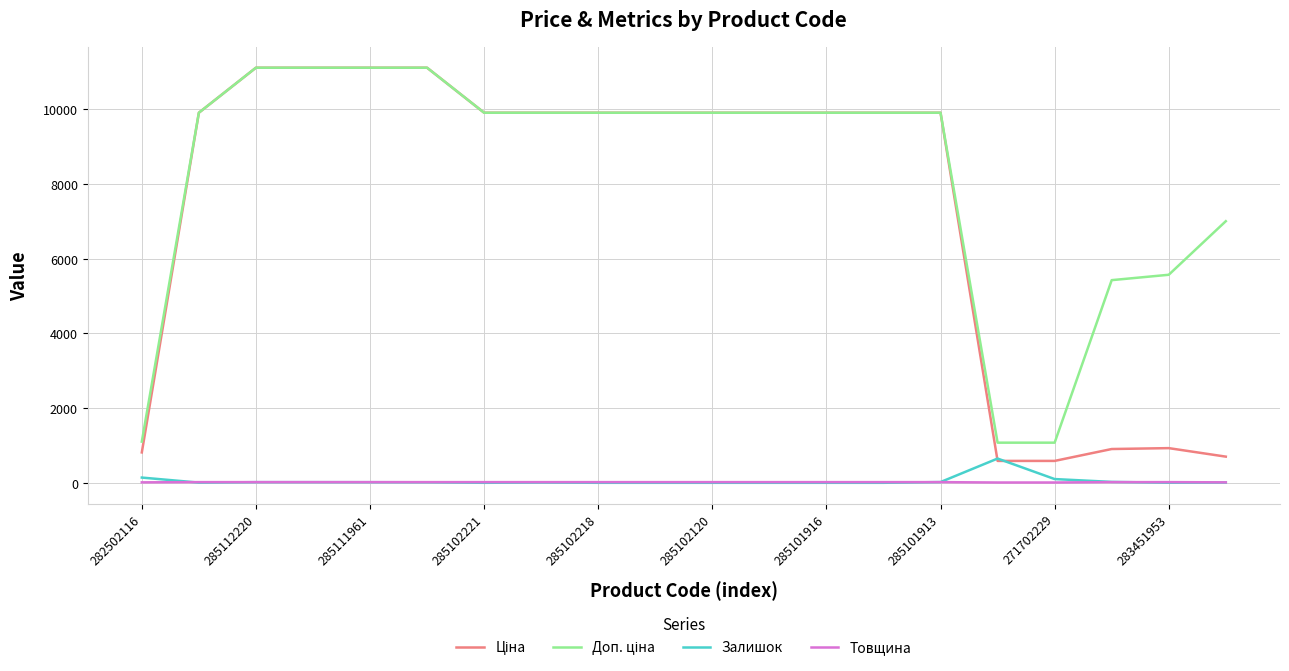

What is the highest value of the Залишок series?

649.0